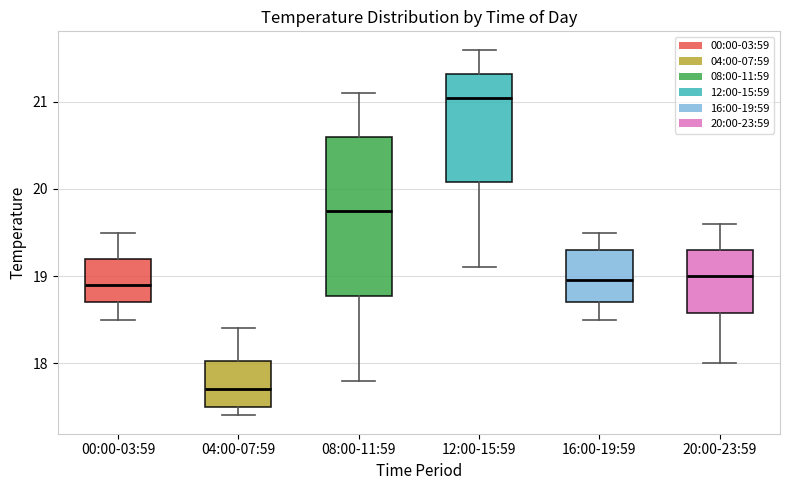

Which box has the lowest median line?

04:00-07:59